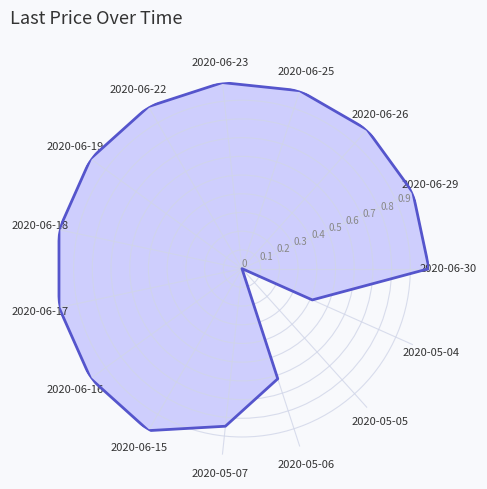

At which label is the value closest to 0?

2020-05-05